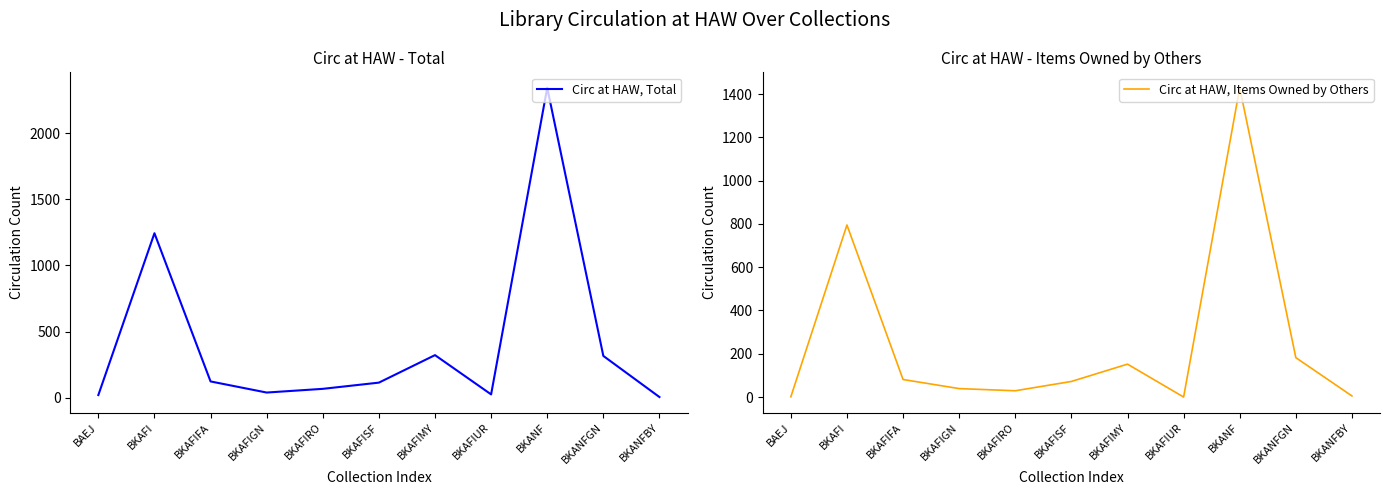

What is the difference between the second highest and minimum values in the Circ at HAW, Items Owned by Others series?

795